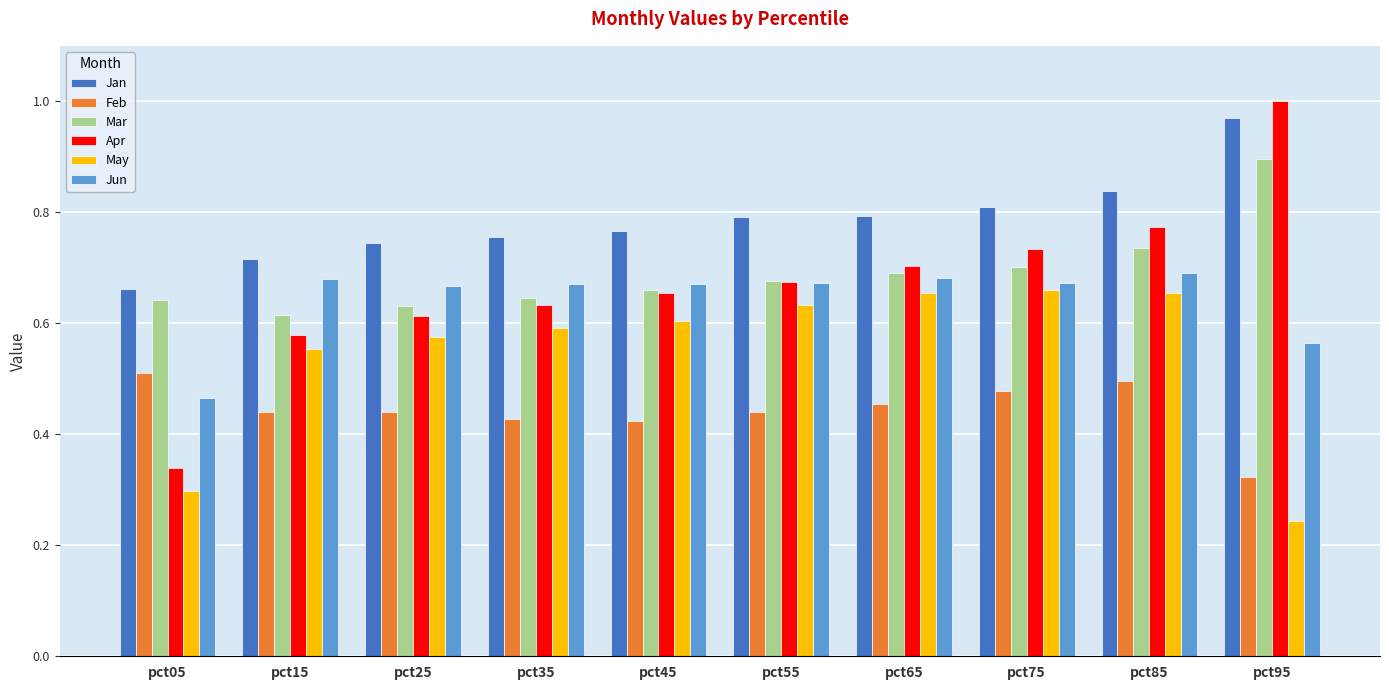

Are the bars horizontal?

No